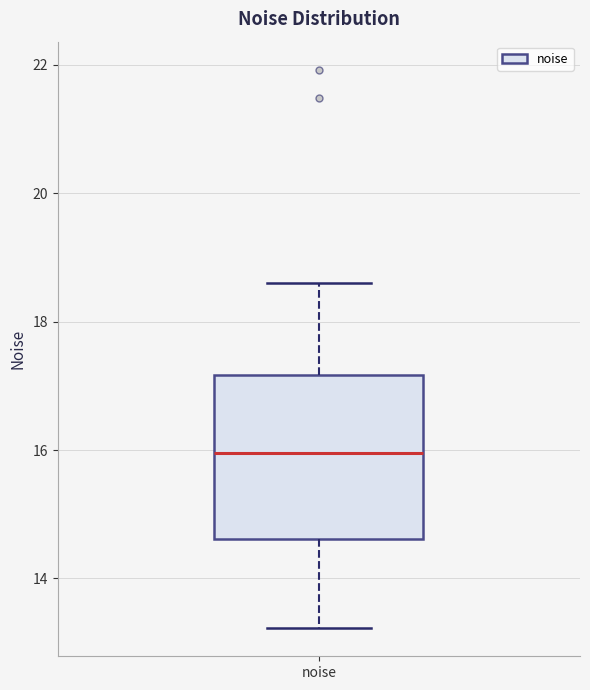

Read this box plot against the y-axis: the position of the median line, the range covered by the box, and the ends of both whiskers. The values are not printed on the chart, so give them approximately, as read against the axis.

median 16.0, box 14.6 to 17.2, whiskers 13.2 to 18.6